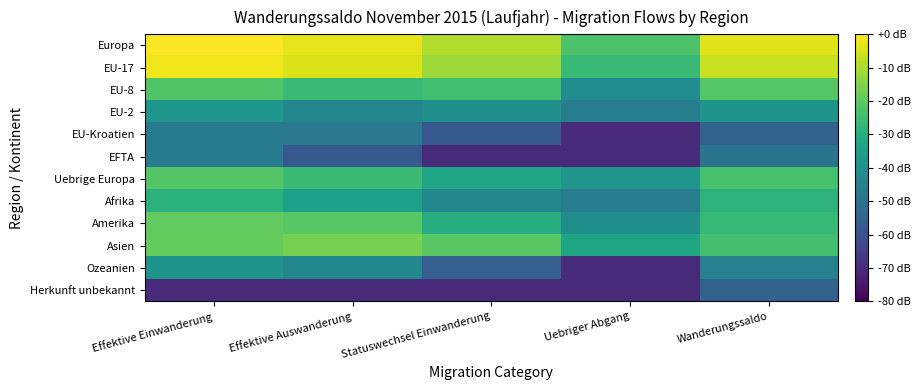

What is the spread (max minus min) of values at Statuswechsel Einwanderung?

61.0